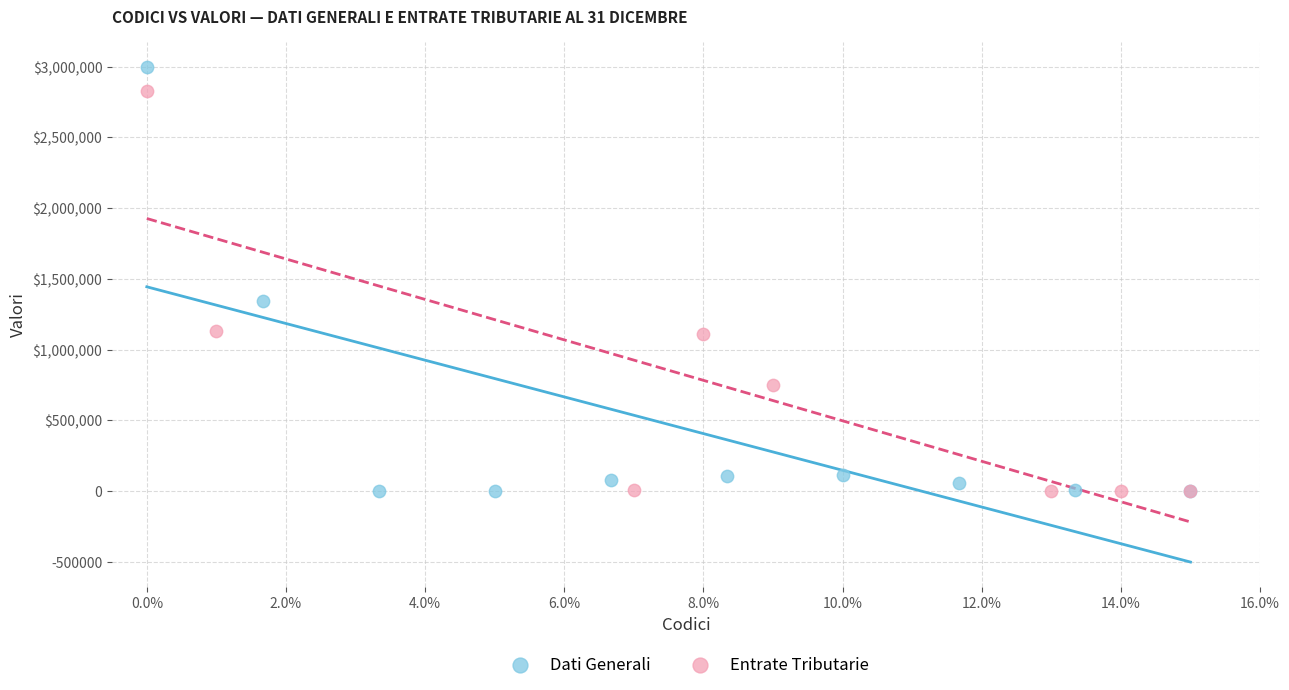

What are all the series names shown in the legend?

Dati Generali, Entrate Tributarie